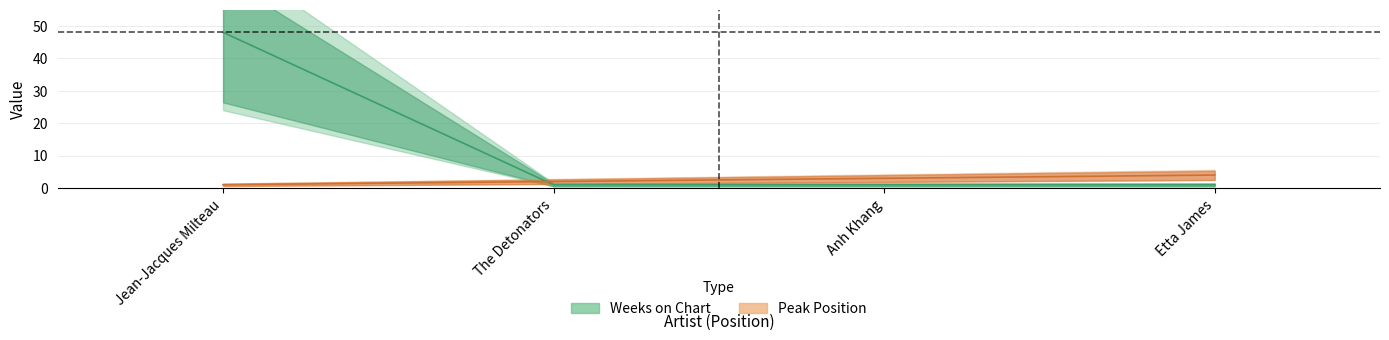

Rank the series at The Detonators from lowest to highest value.

Weeks on Chart, Peak Position